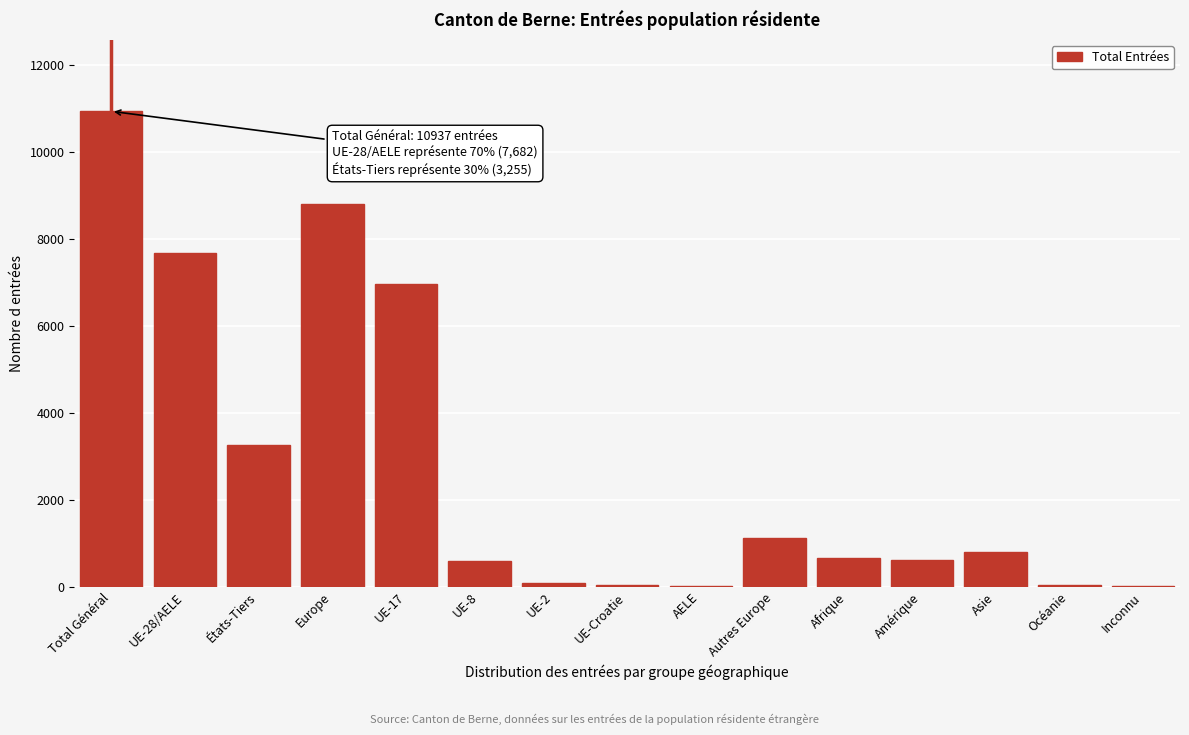

What is the maximum value shown in the chart?

10937